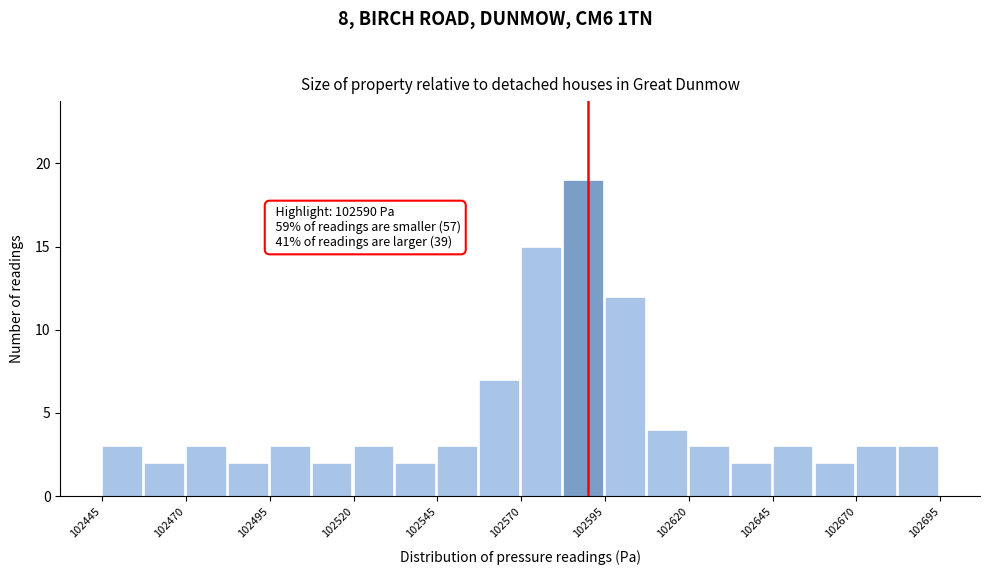

Read against the x-axis, roughly where is the centre of the tallest bar?

102590